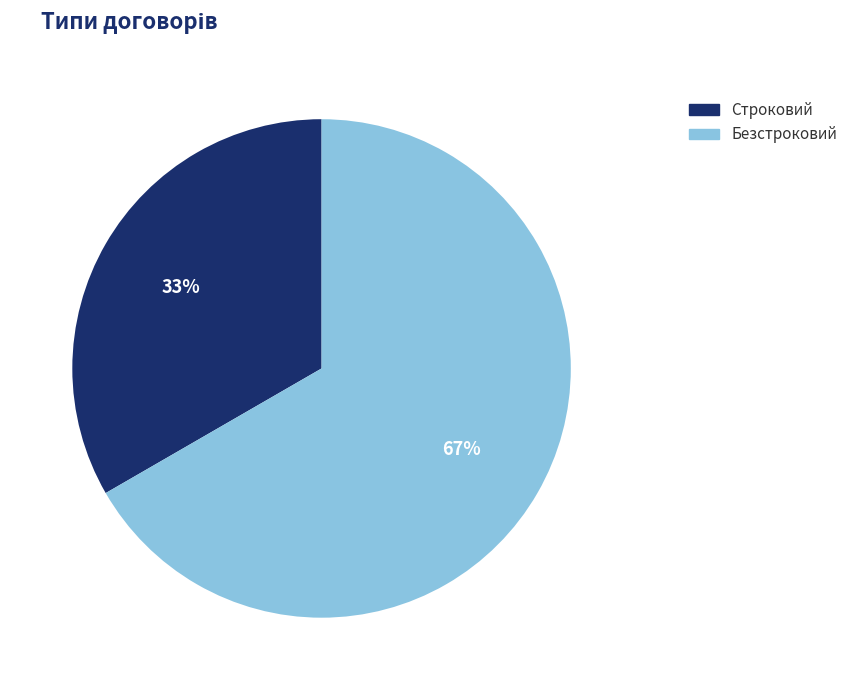

Which category has the biggest portion of the pie?

Безстроковий